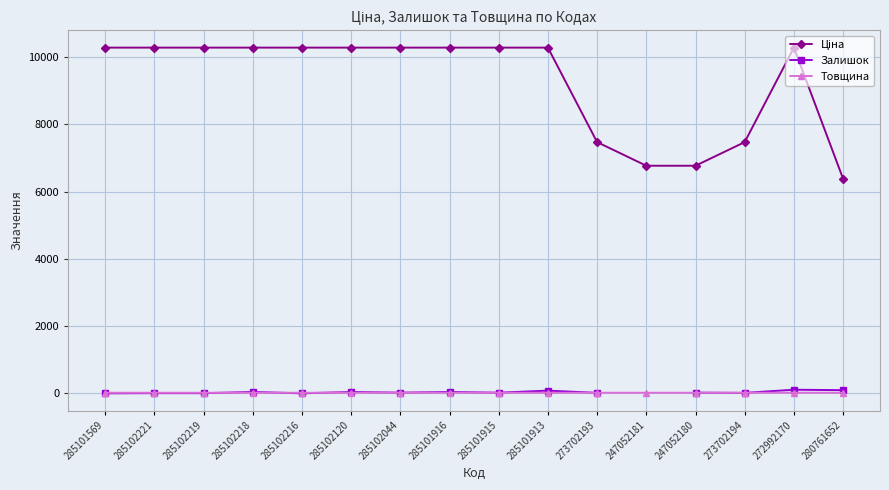

At which category does the chart reach its minimum across all series?

285101569